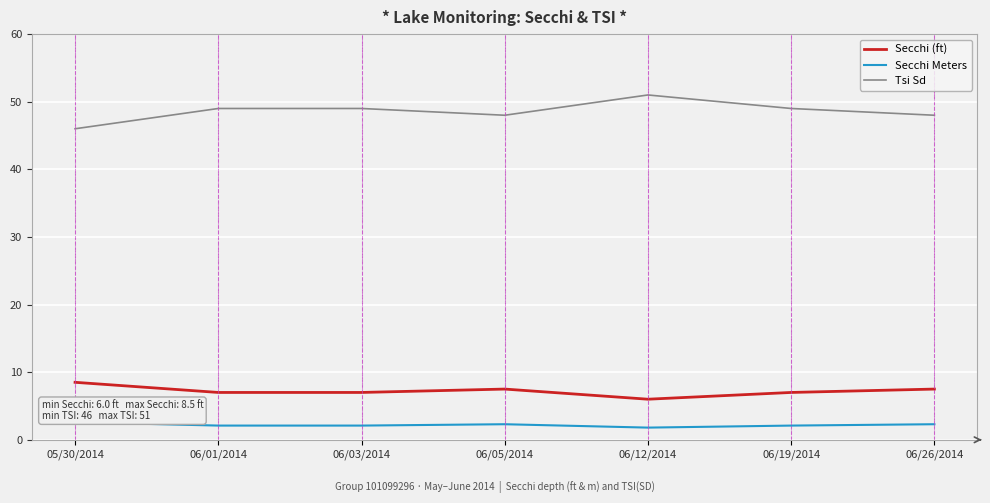

Where does the Secchi Meters series first go above 2?

05/30/2014